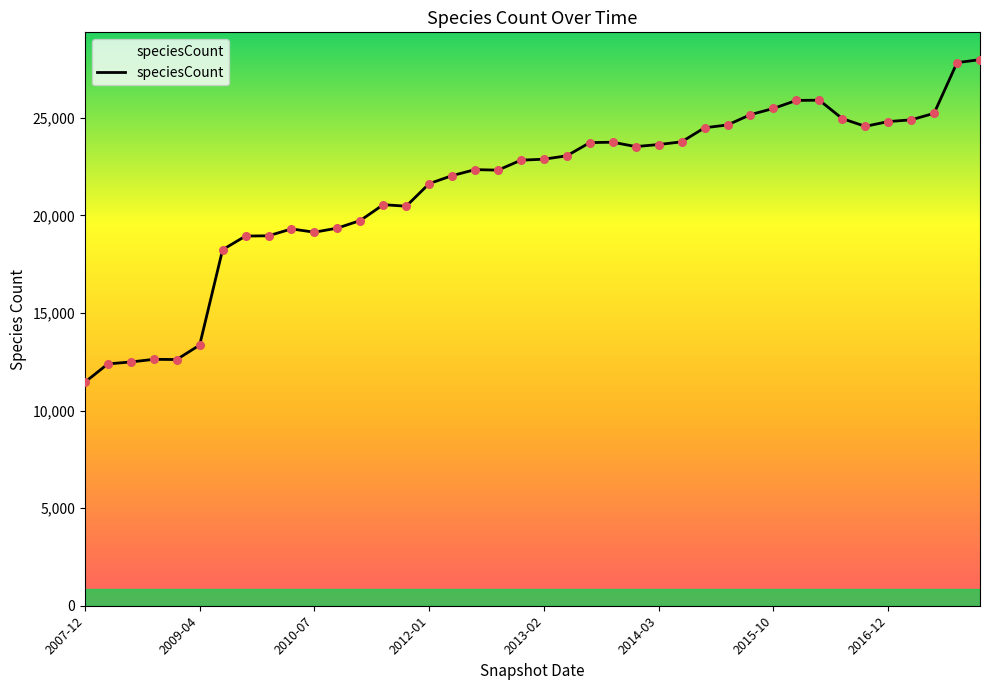

What is the greatest value displayed?

27983